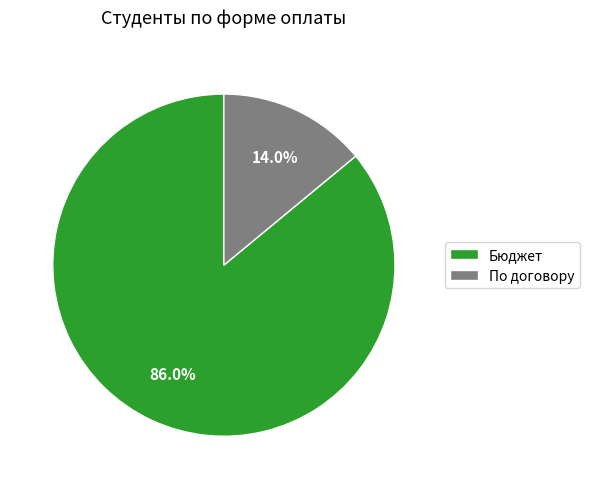

Rank the categories by value from lowest to highest.

По договору, Бюджет